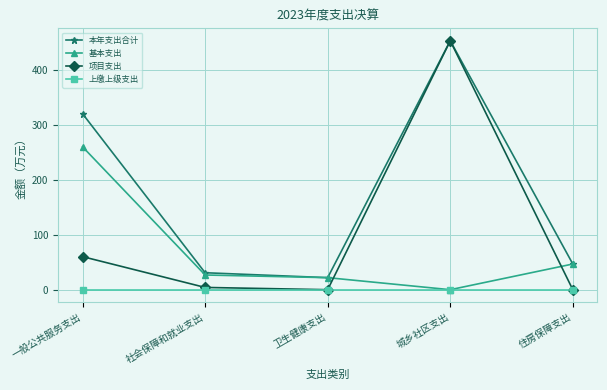

List the series in order of their overall mean, highest first.

本年支出合计, 项目支出, 基本支出, 上缴上级支出